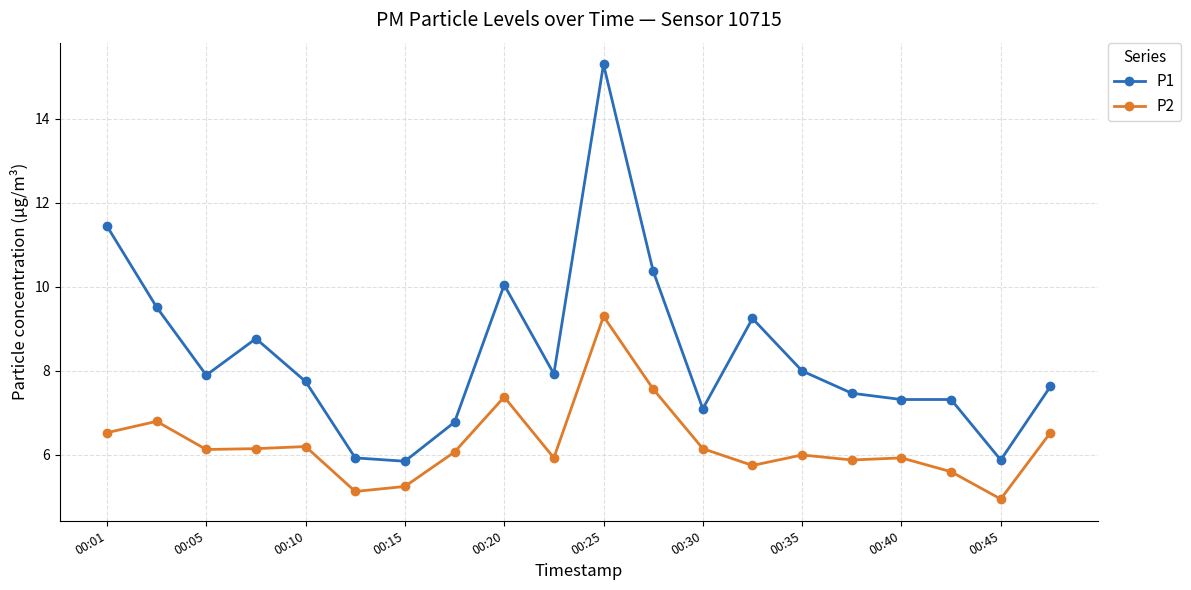

What is the value of the P1 point at the 4th from the left?

8.8